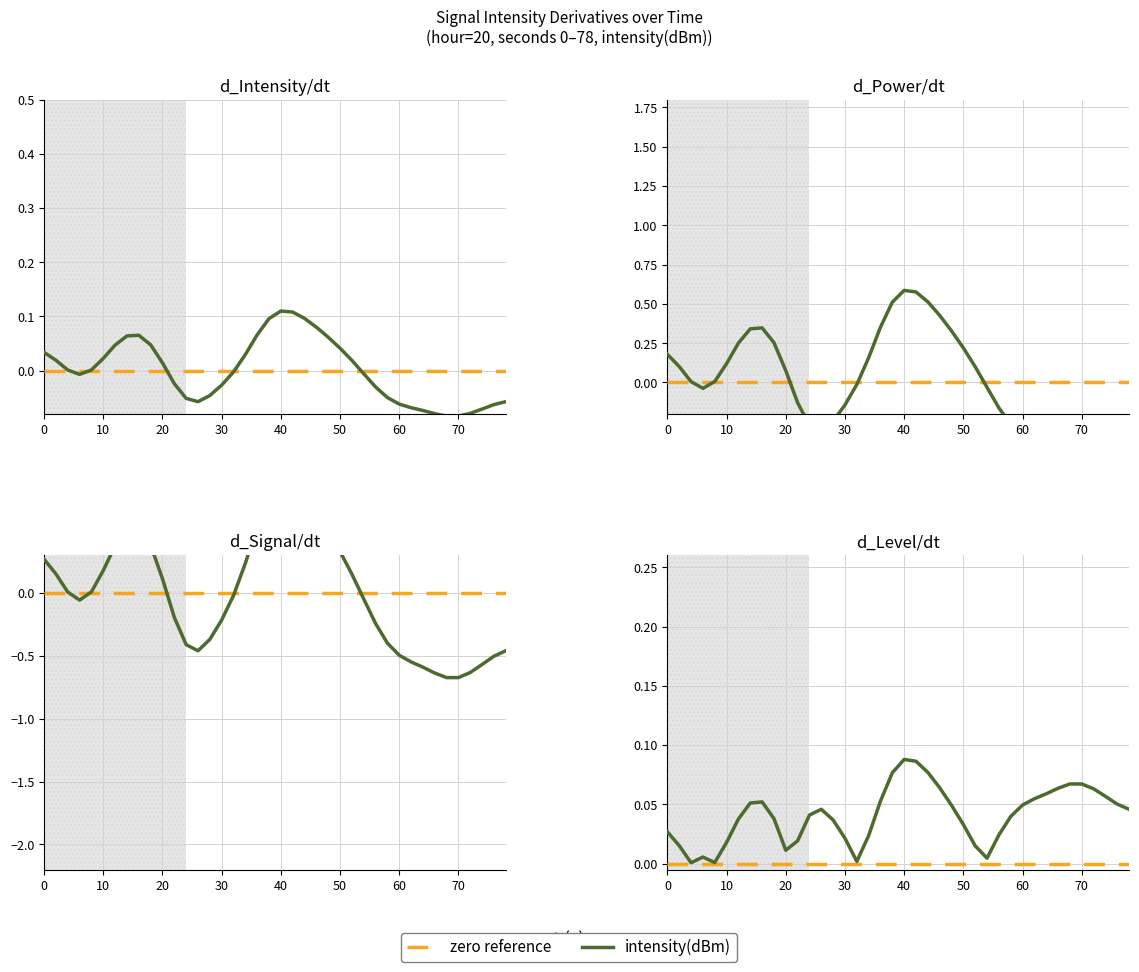

True or false: intensity(dBm) and zero reference cross at least once.

False